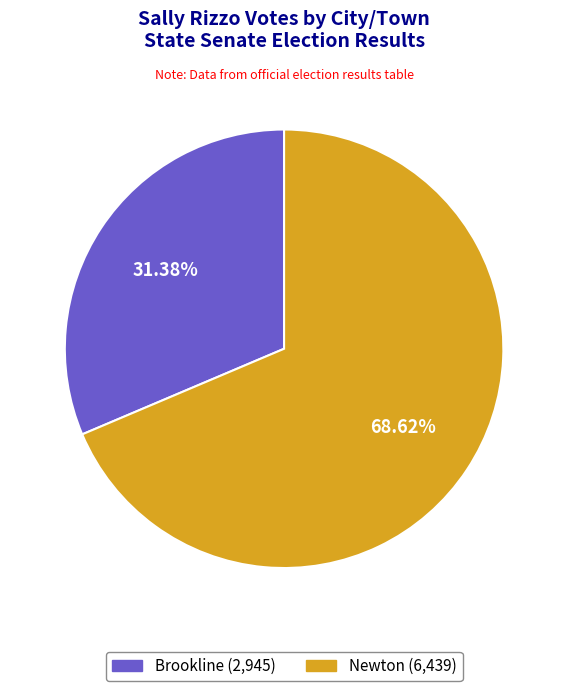

Is it true that Newton is 63% of the pie?

False